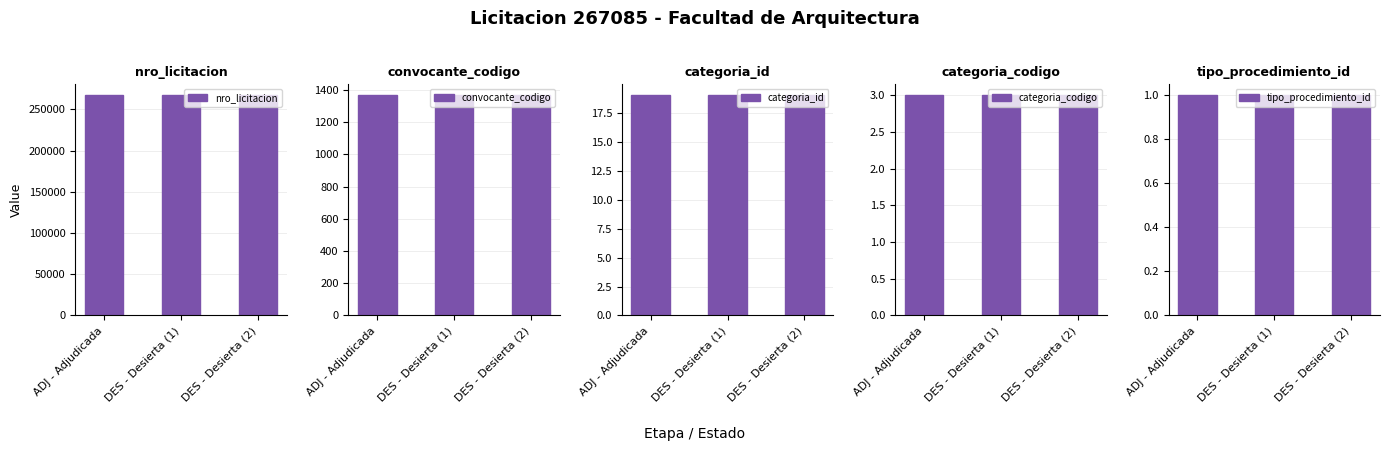

Which category has the highest value in the nro_licitacion series?

ADJ - Adjudicada